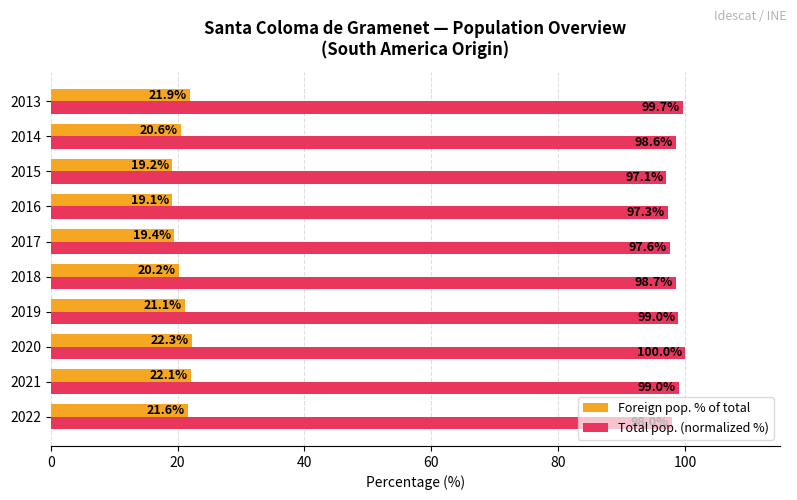

How many values in the Foreign pop. % of total series exceed 21?

5